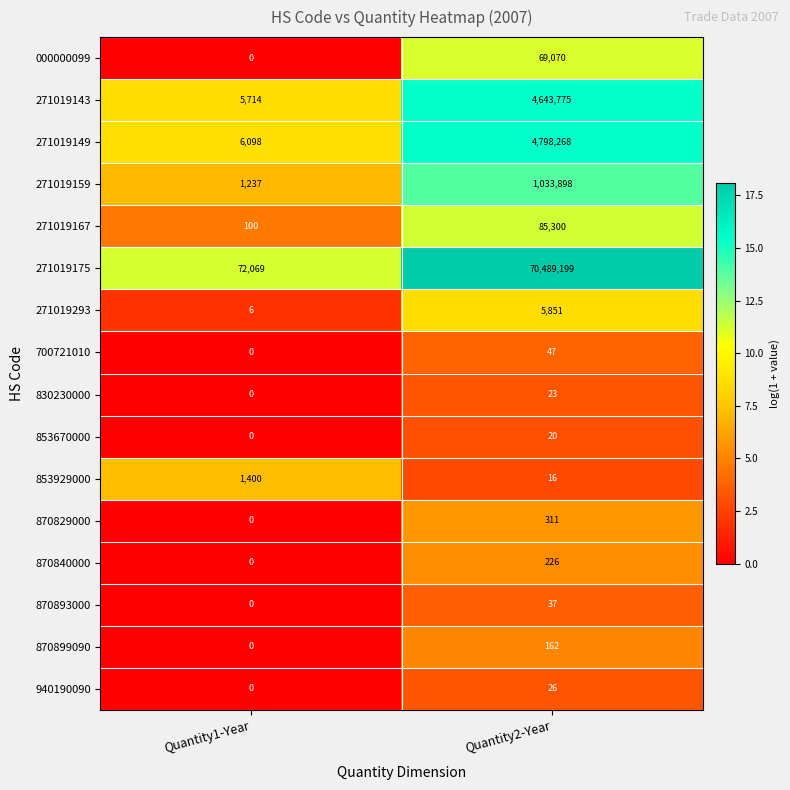

How many values in the 830230000 series are below 23?

1